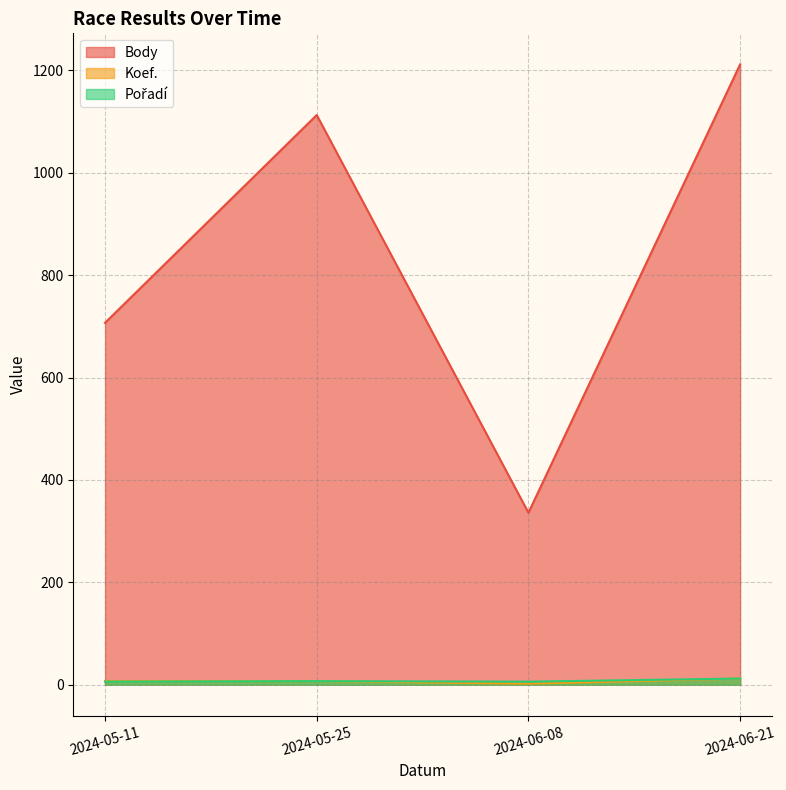

At which category does the chart reach its peak across all series?

2024-06-21